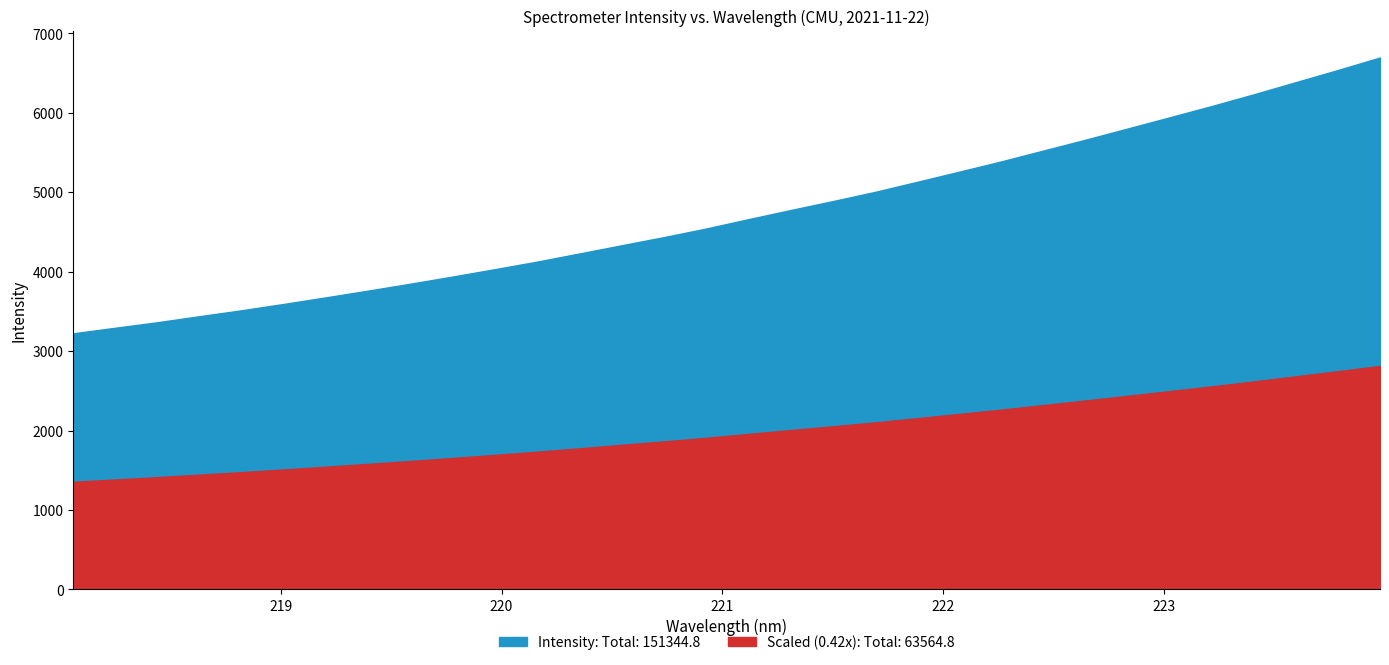

Rank the categories by value from highest to lowest.

31, 30, 29, 28, 27, 26, 25, 24, 23, 22, 21, 20, 19, 18, 17, 16, 15, 14, 13, 12, 11, 10, 9, 8, 7, 6, 5, 4, 3, 2, 1, 0